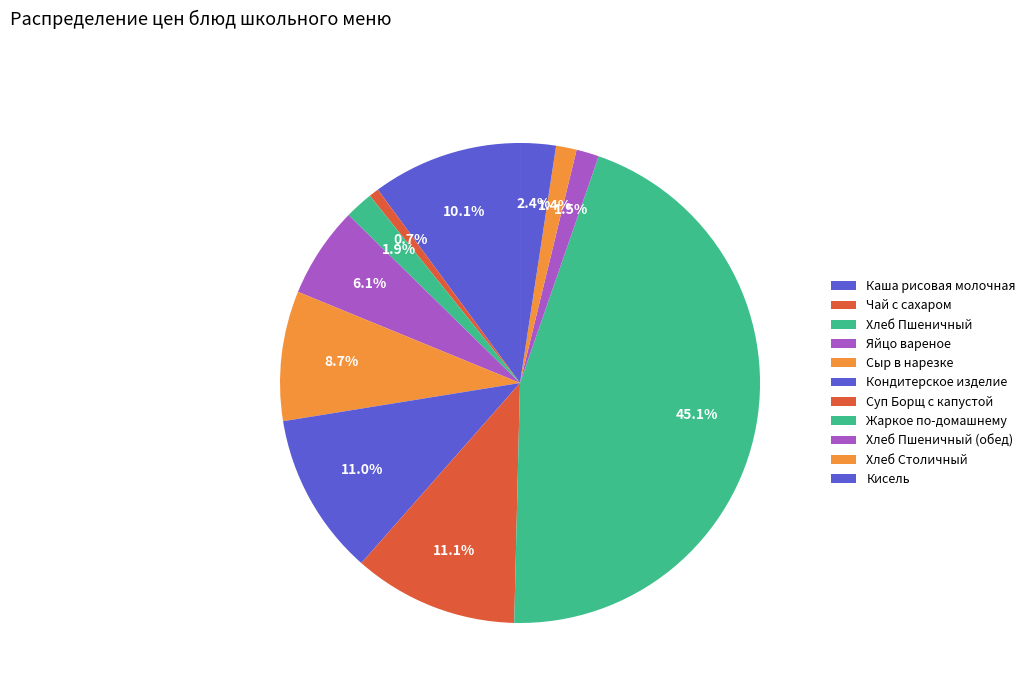

How many slices are in this pie chart?

11